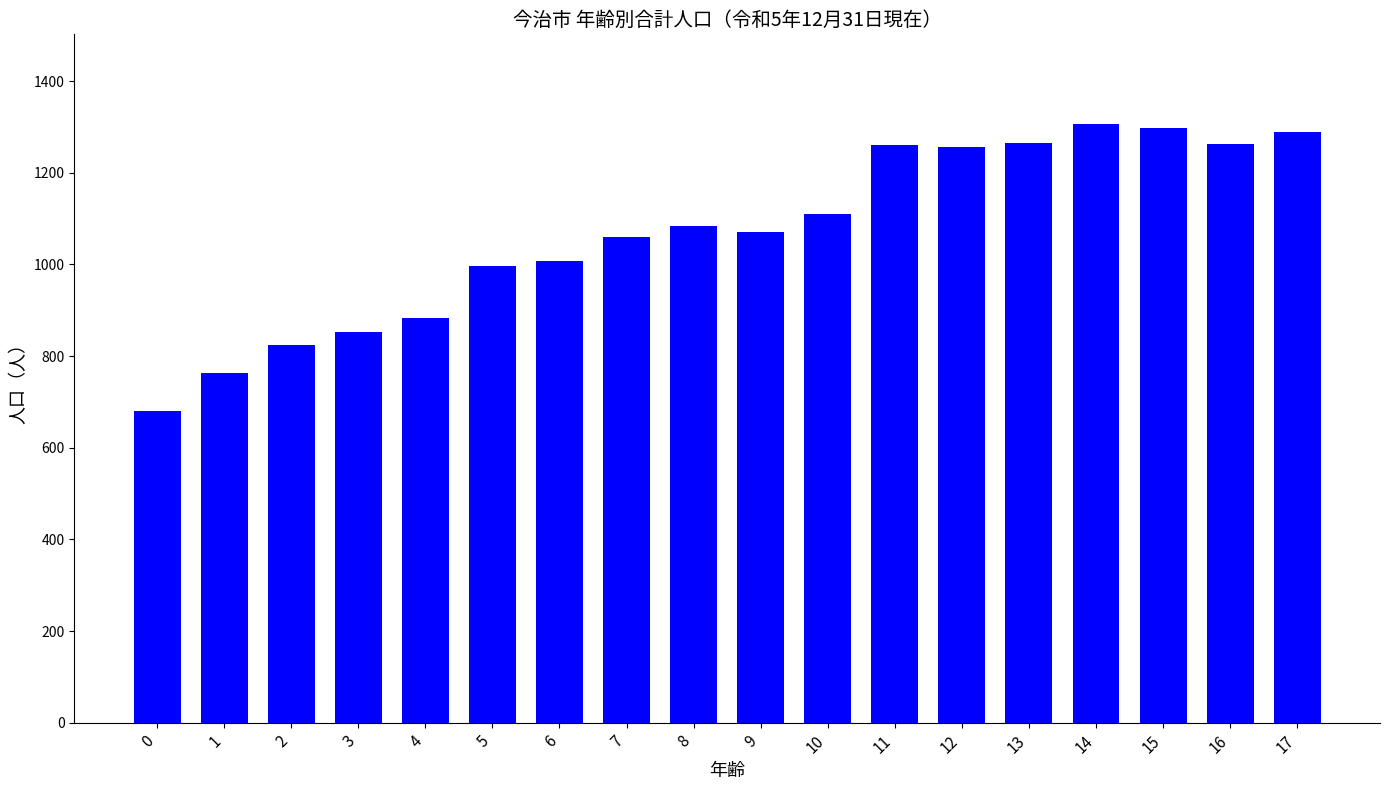

Approximately how many times larger is the value at 8 compared to 12?

0.9